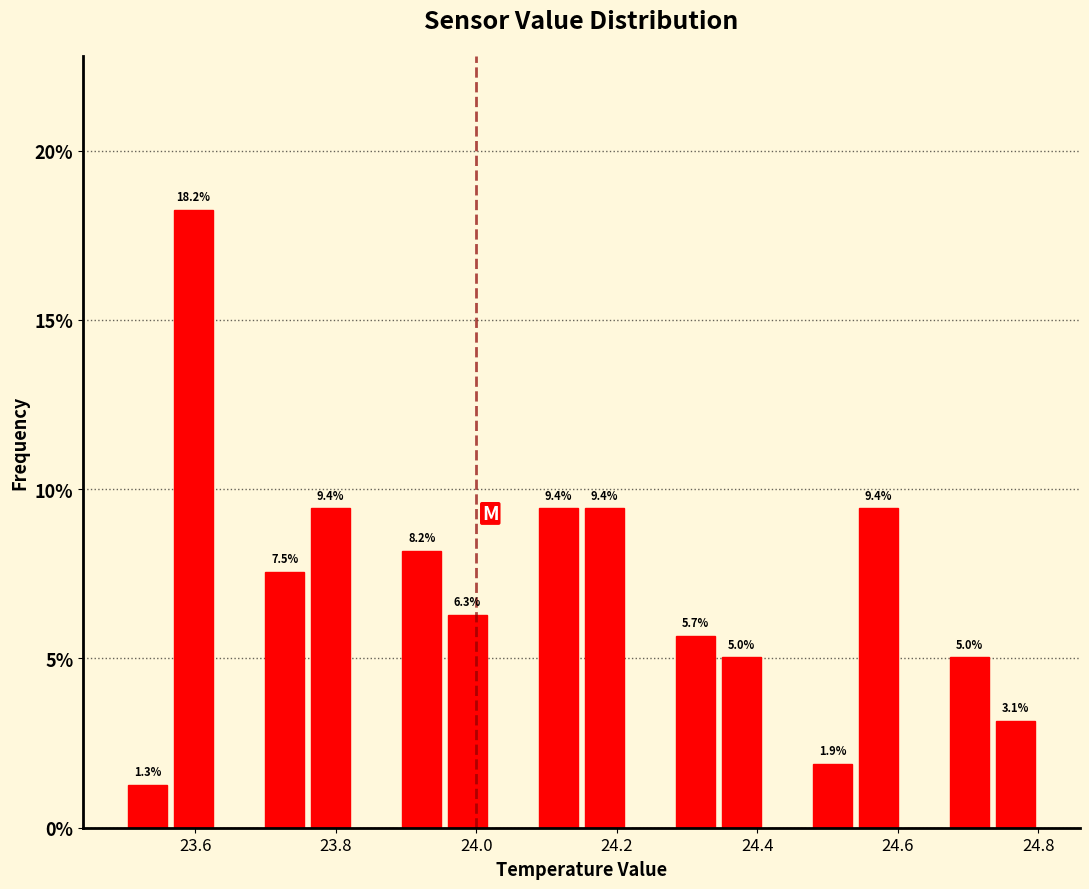

Read against the x-axis, roughly where is the centre of the tallest bar?

23.60